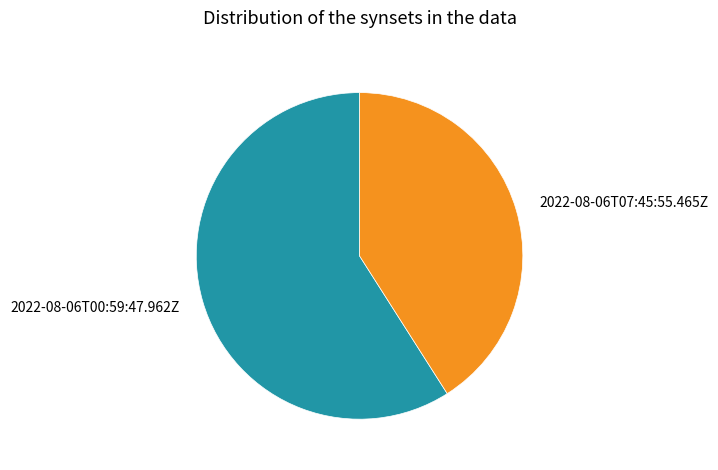

Do 2022-08-06T00:59:47.962Z and 2022-08-06T07:45:55.465Z together represent more than half of the pie?

Yes